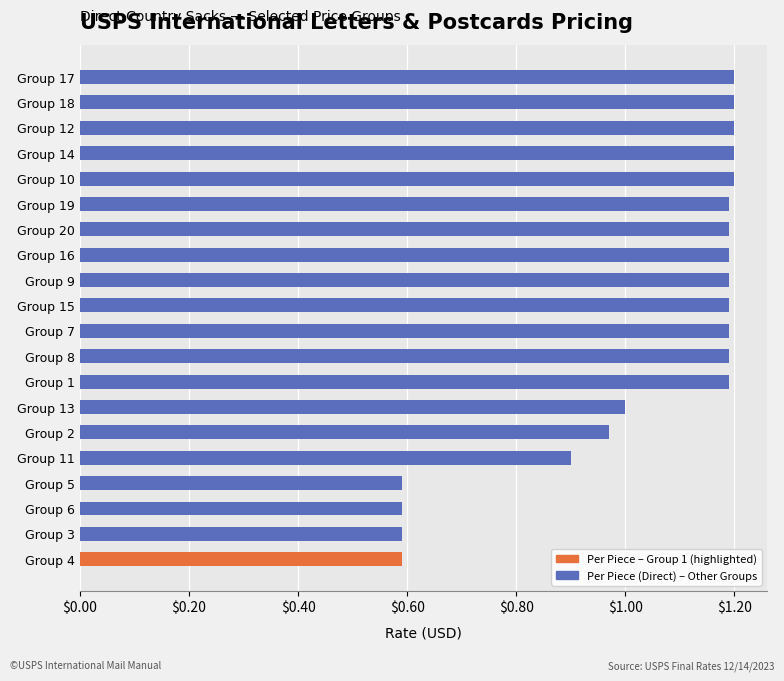

What is the ratio of the value at Group 6 to the value at Group 7?

0.5